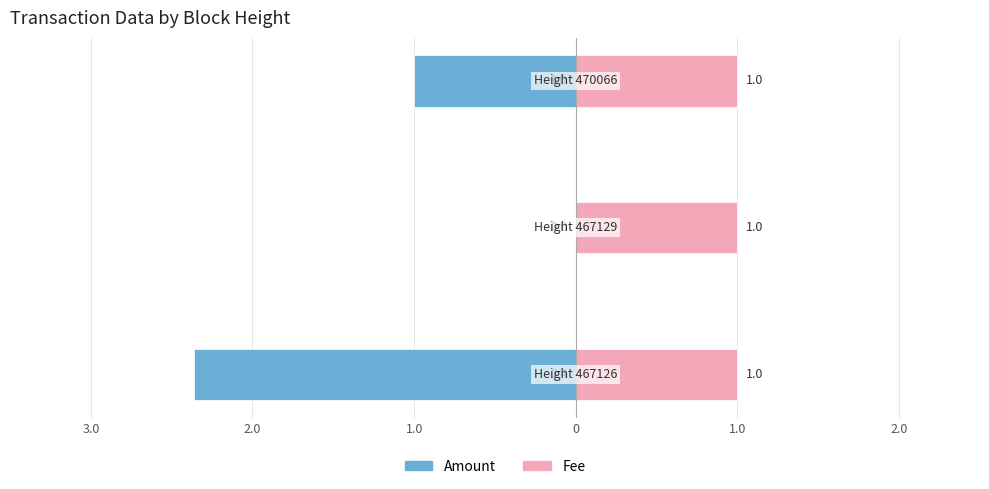

The value of Fee at 3.0 is 0.1. True or false?

False